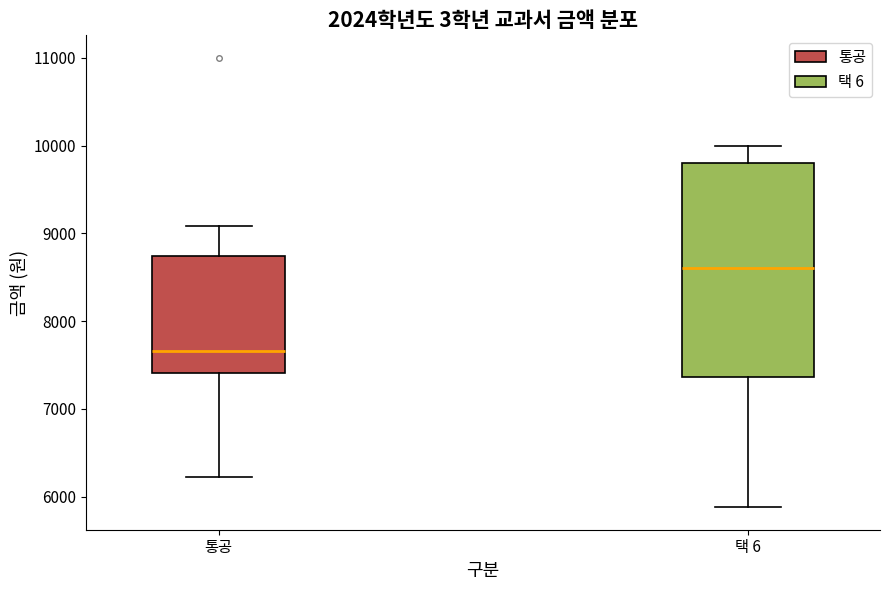

Comparing the boxes themselves (not the whiskers), which one is the tallest?

택 6